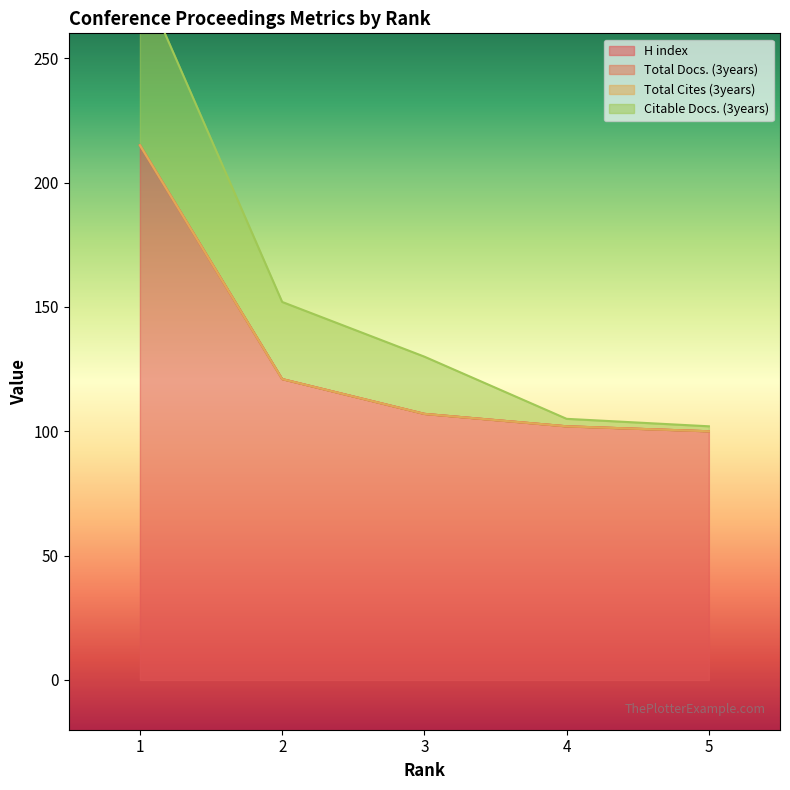

True or false: H index and Total Cites (3years) cross at least once.

False